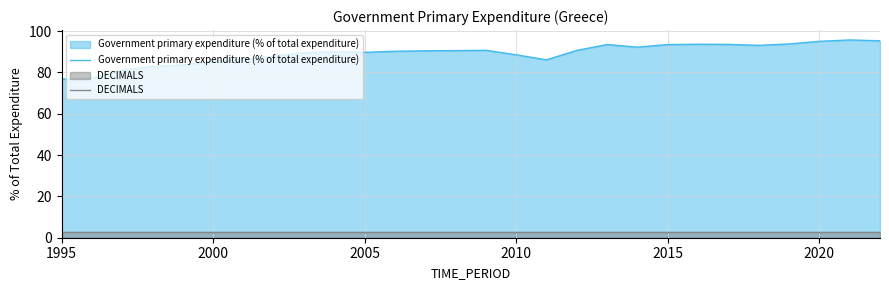

Does the chart display data point markers on the line(s)?

No